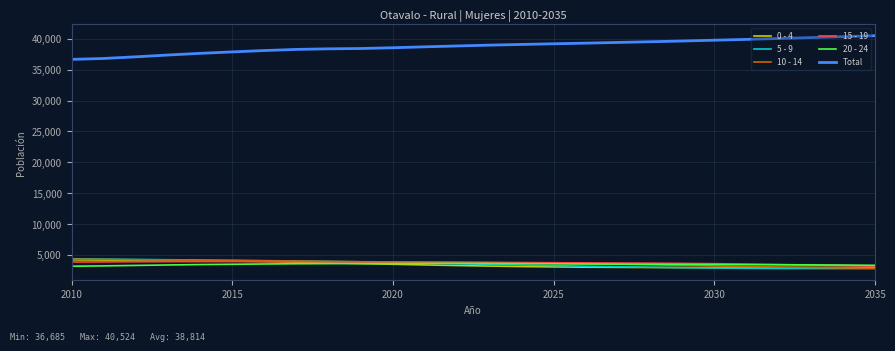

What are all the series names shown in the legend?

0 - 4, 5 - 9, 10 - 14, 15 - 19, 20 - 24, Total